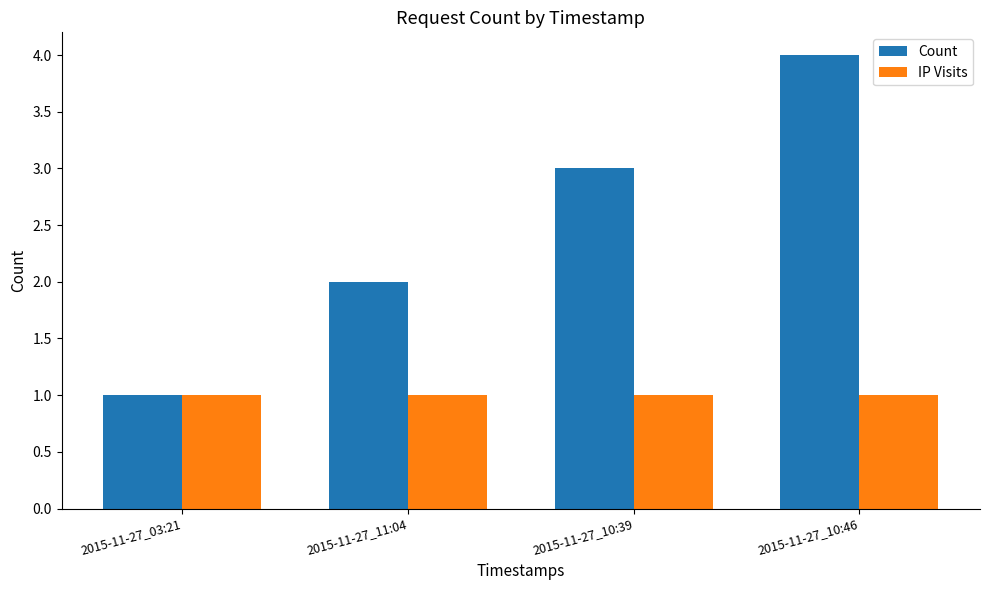

Is the value of Count at 2015-11-27_10:39 greater than the value of IP Visits at 2015-11-27_03:21?

Yes